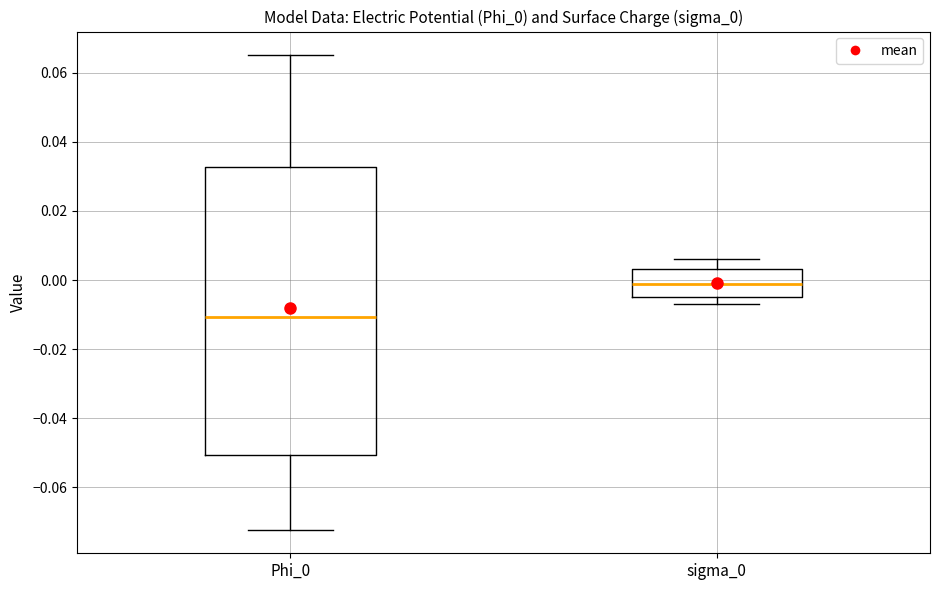

Reading left to right, read every box against the y-axis: the position of its median line, the range the box covers, and the ends of its whiskers. The values are not printed on the chart, so give them approximately, as read against the axis.

Phi_0: median -0.010, box -0.050 to 0.032, whiskers -0.072 to 0.066
sigma_0: median -0.002, box -0.004 to 0.004, whiskers -0.006 to 0.006